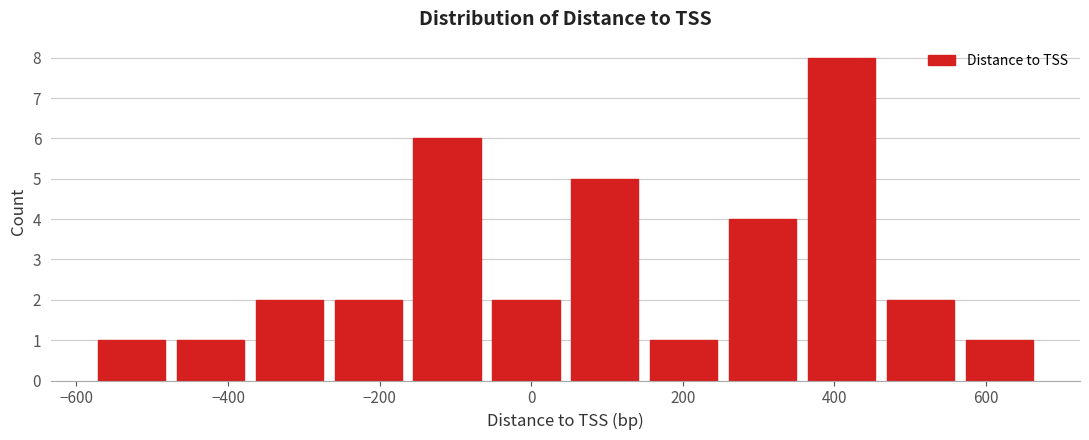

Reading left to right, list every bar in this chart as the range it spans on the x-axis followed by its height. Neither the bar edges nor the heights are printed on the chart, so give them approximately, as read against the axes.

-580 to -460: 1
-460 to -360: 1
-360 to -260: 2
-260 to -160: 2
-160 to -60: 6
-60 to 60: 2
60 to 160: 5
160 to 260: 1
260 to 360: 4
360 to 460: 8
460 to 580: 2
580 to 680: 1